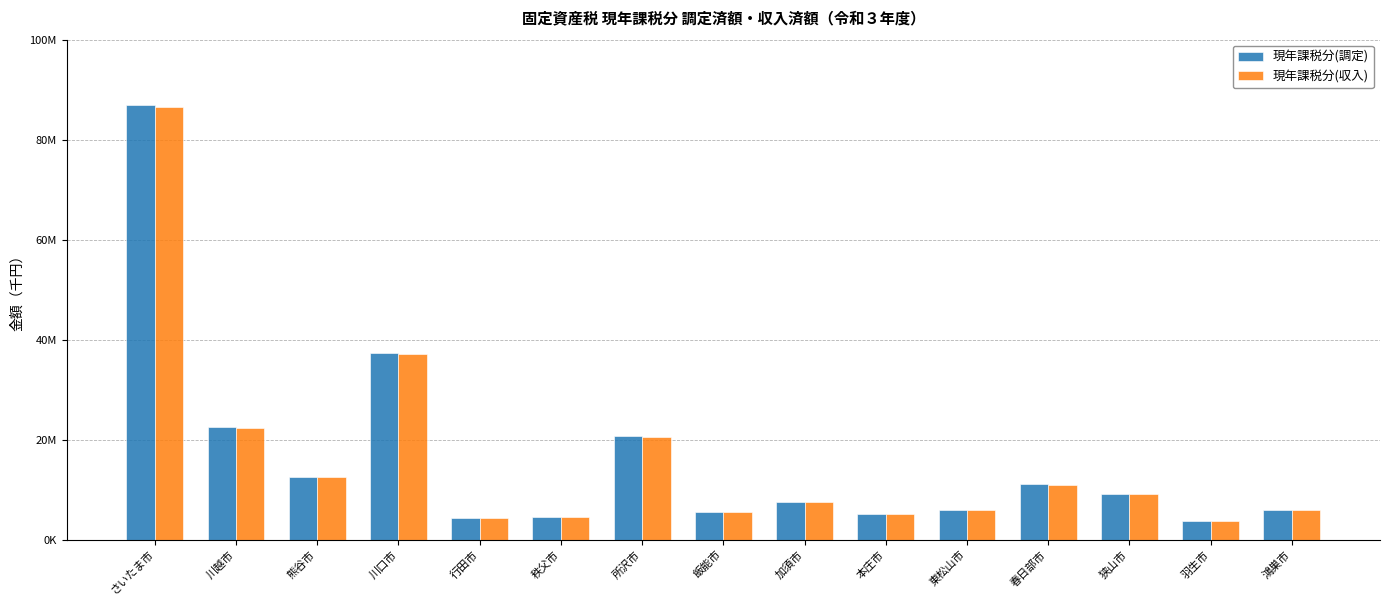

Which series has the largest range (max minus min)?

現年課税分(調定)